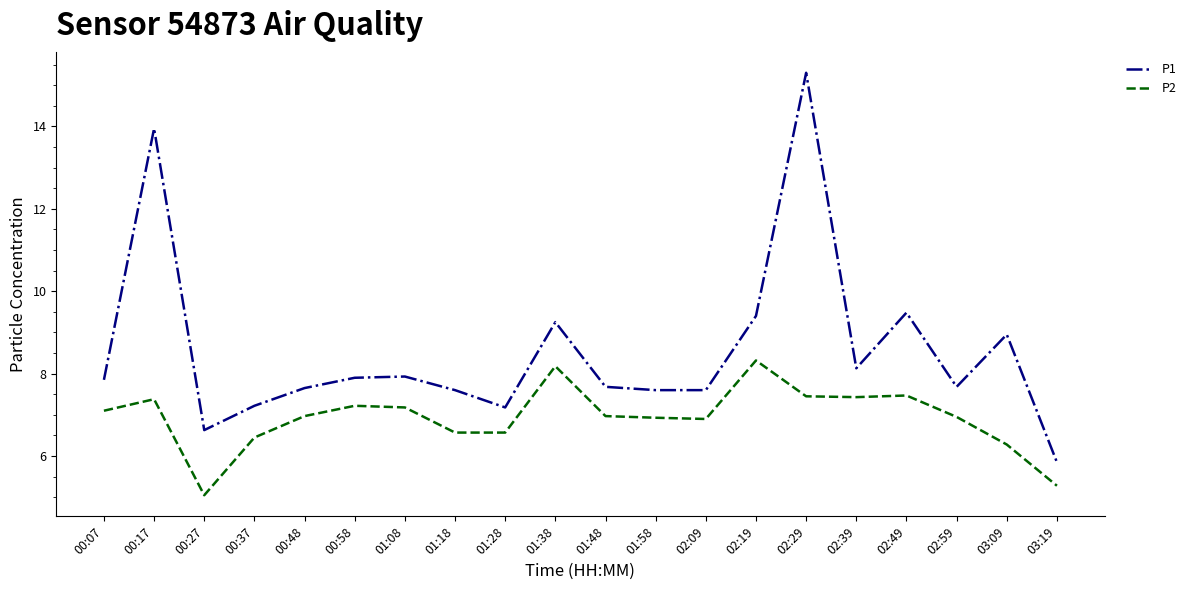

Read the P1 value at 00:37.

7.2